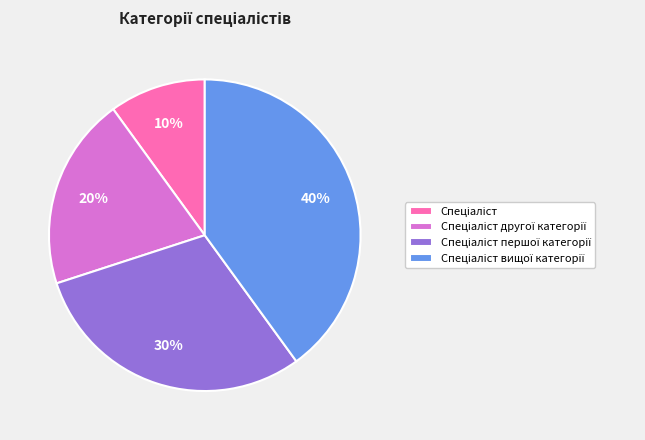

Is there any slice that represents more than half of the pie?

No